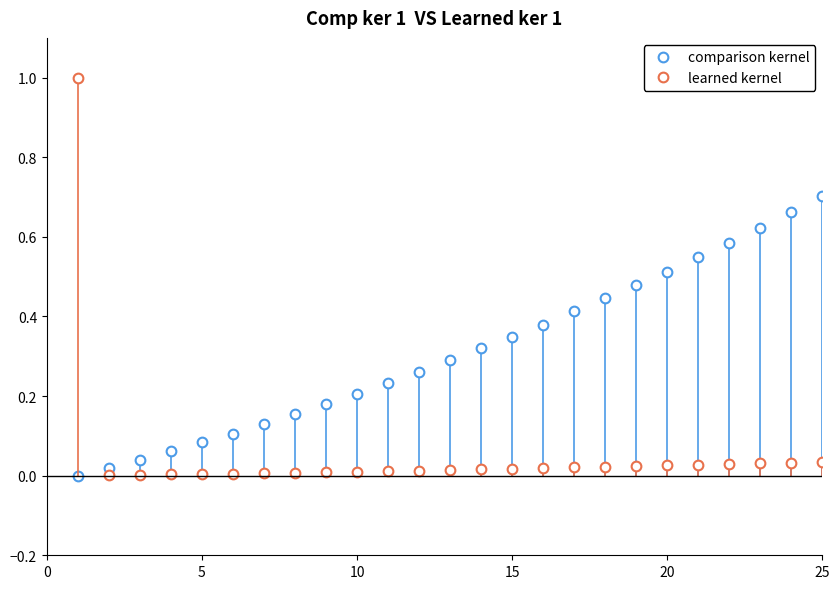

Which series ends up on top after the final intersection of comparison kernel and learned kernel?

comparison kernel